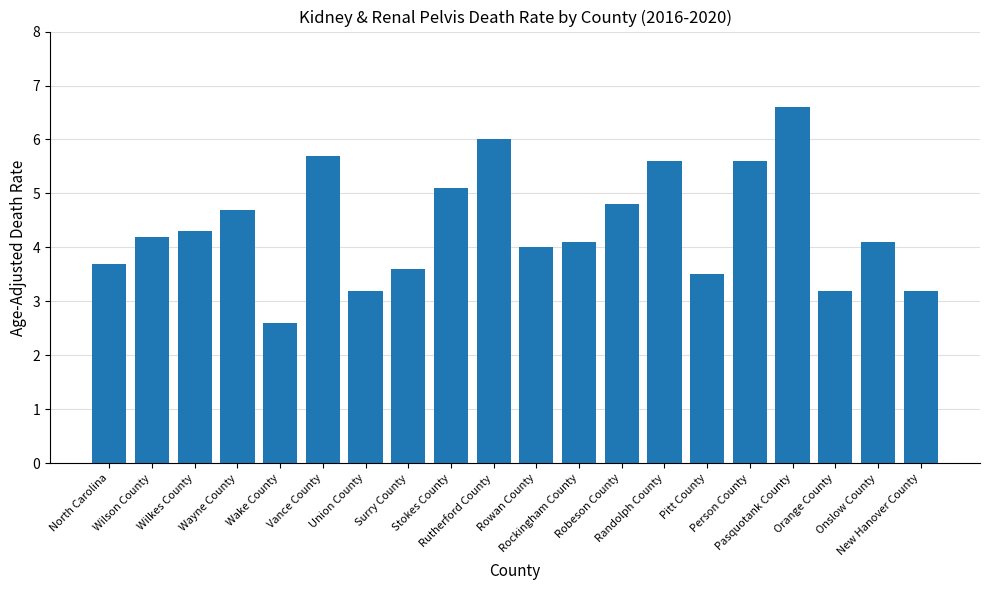

True or false: the data shows 6.6 at Pasquotank County.

True